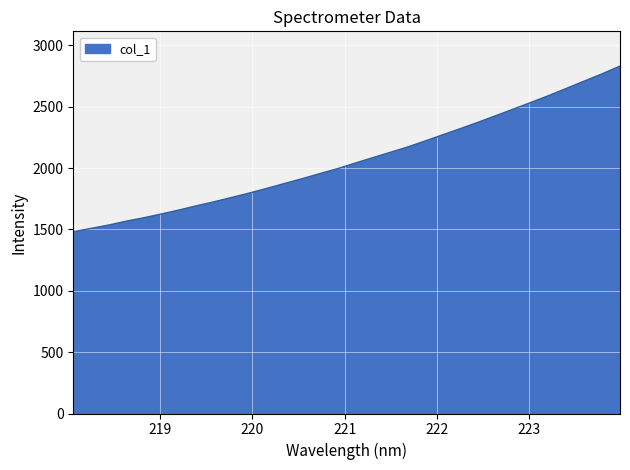

What is the maximum value shown in the chart?

2831.5